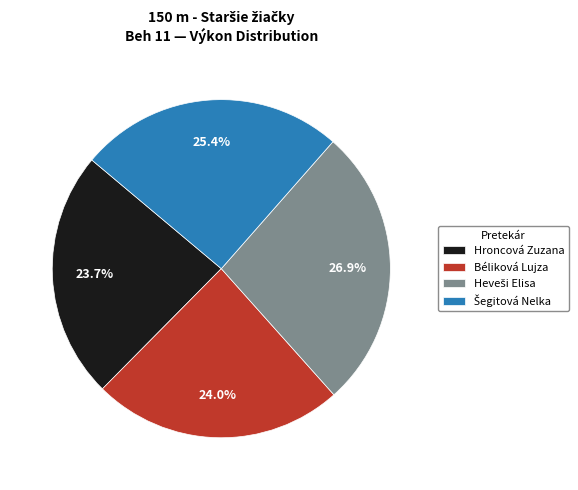

How many slices are in this pie chart?

4